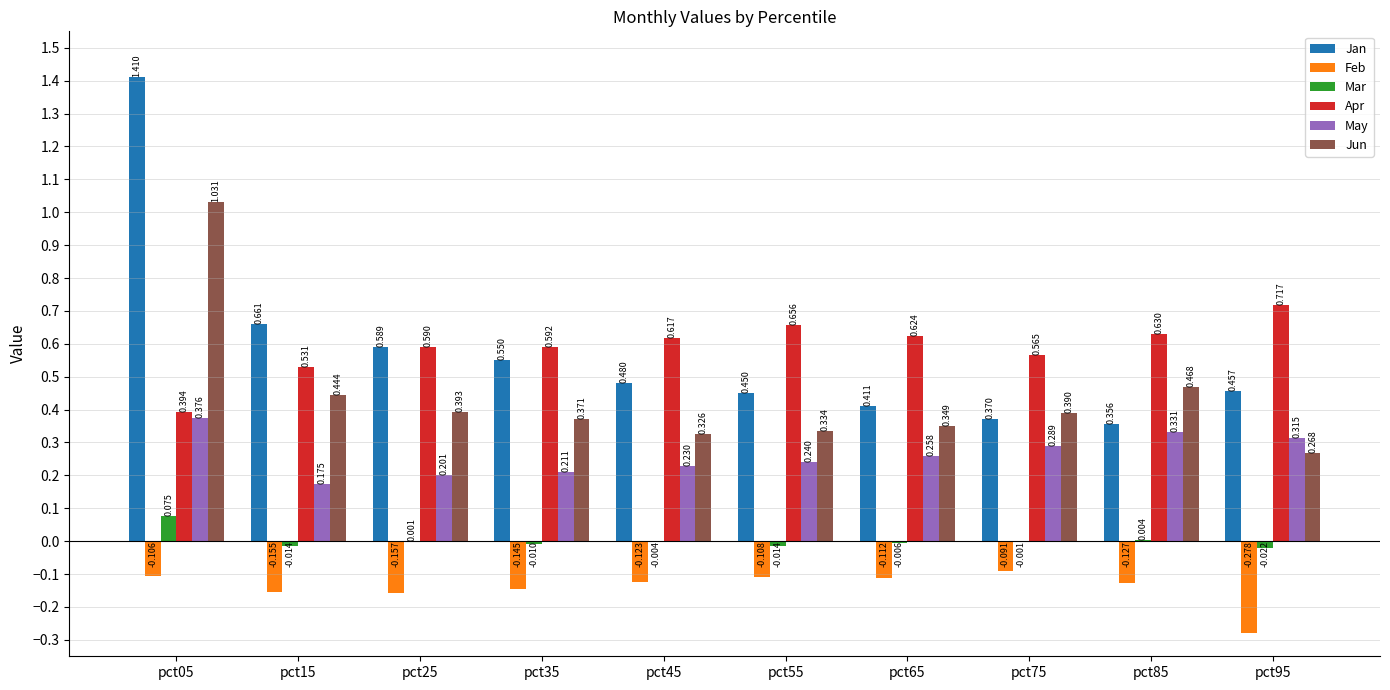

Is the value of Feb at pct25 greater than the value of Jan at pct35?

No